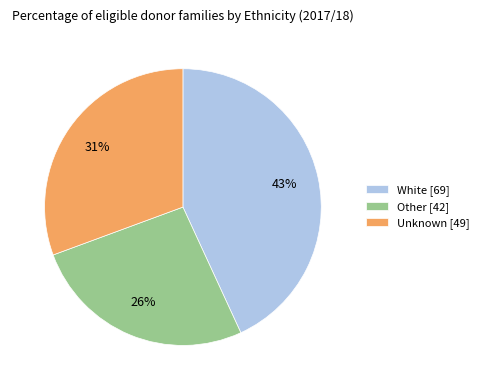

To the nearest percent, what portion does Other represent?

26%